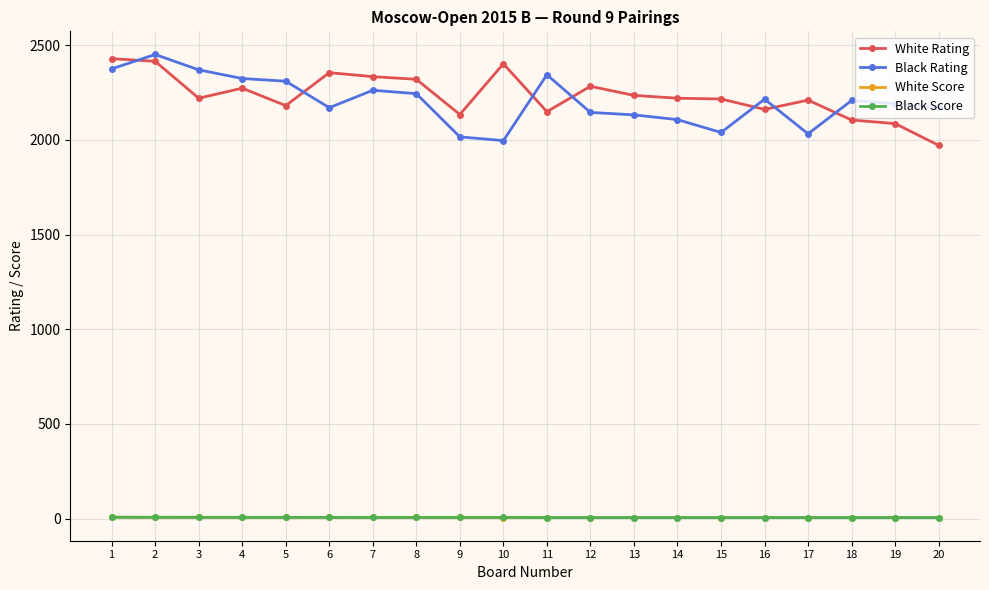

Count the number of categories in the chart.

20